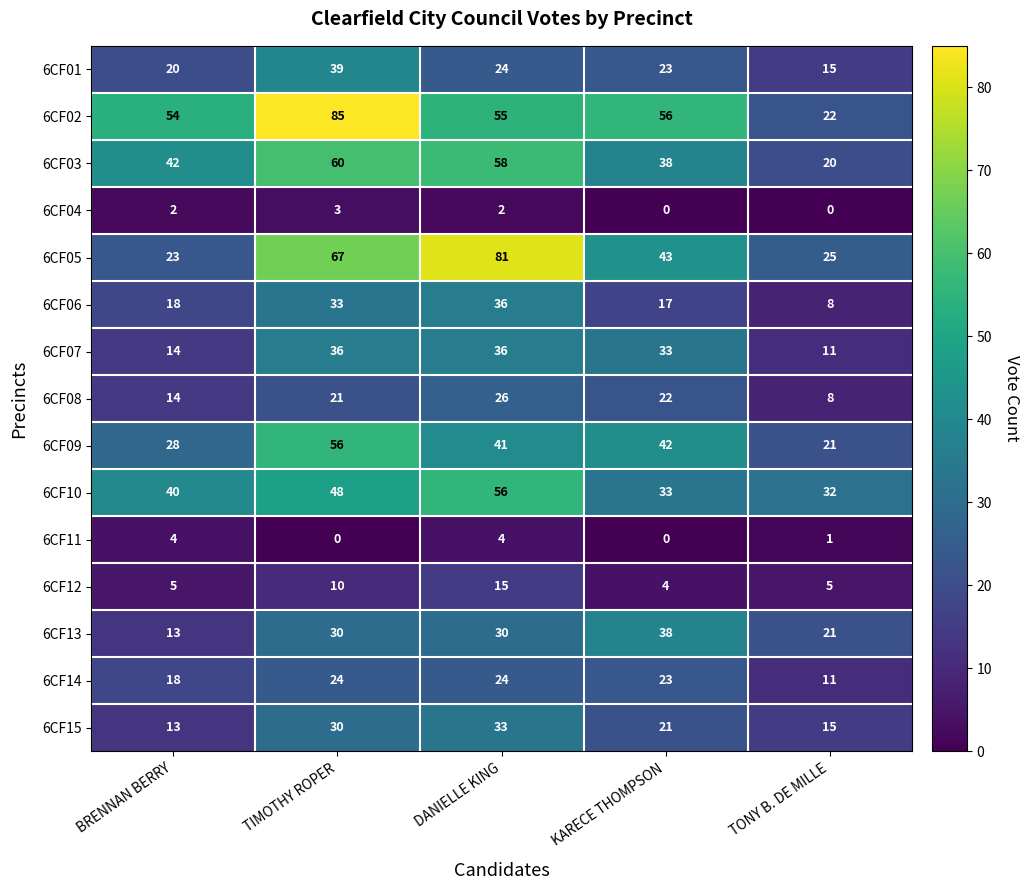

At which label does 6CF01 reach its peak?

TIMOTHY ROPER